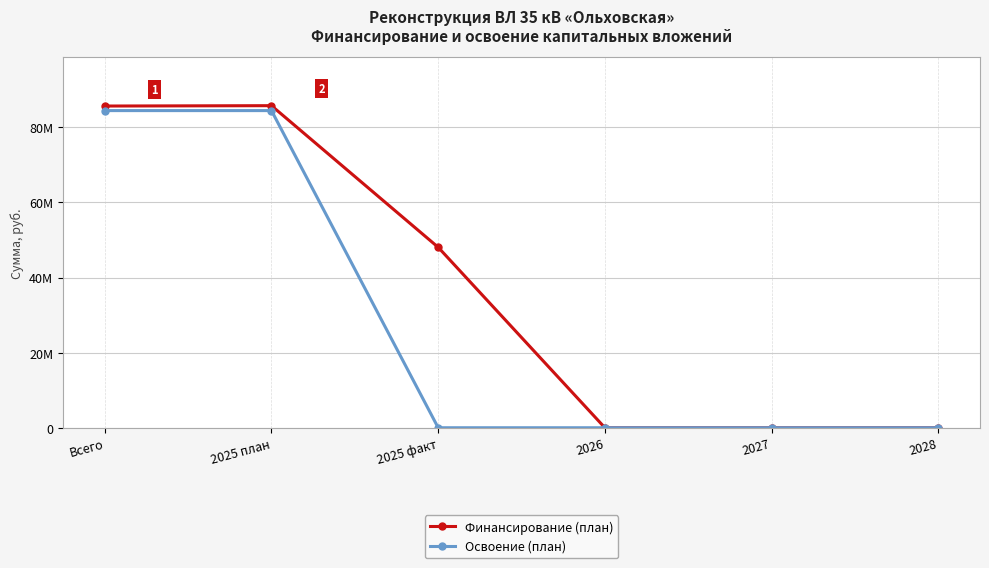

Does the chart have visible grid lines?

Yes